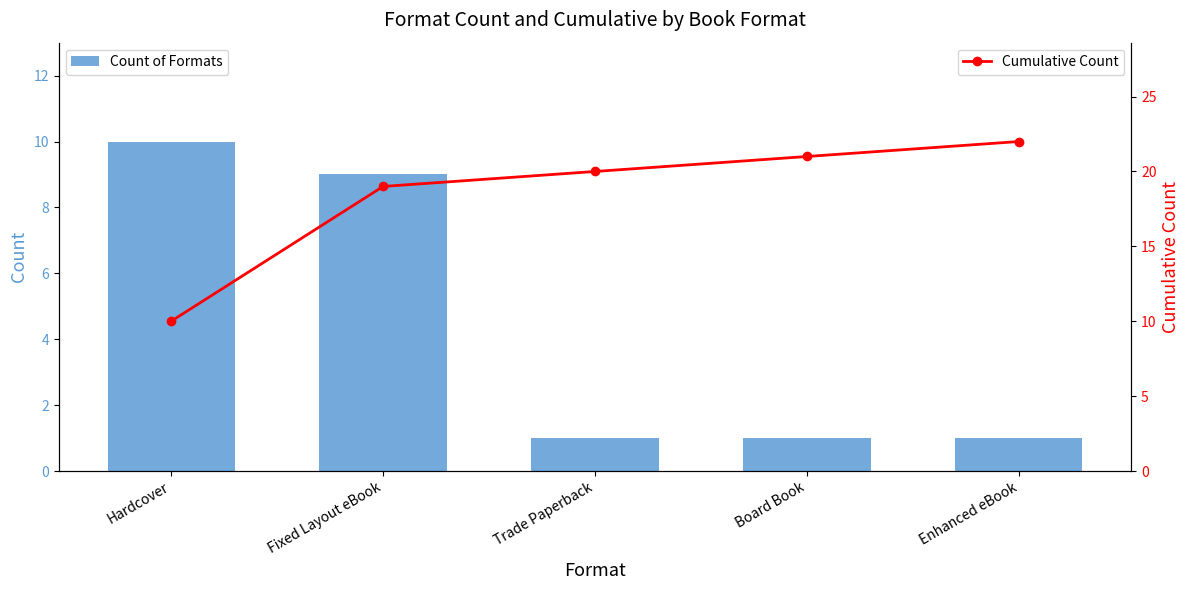

Reading left to right, transcribe all the data shown in this chart.

Count of Formats: 10	9	1	1	1
Cumulative Count: 10	19	20	21	22